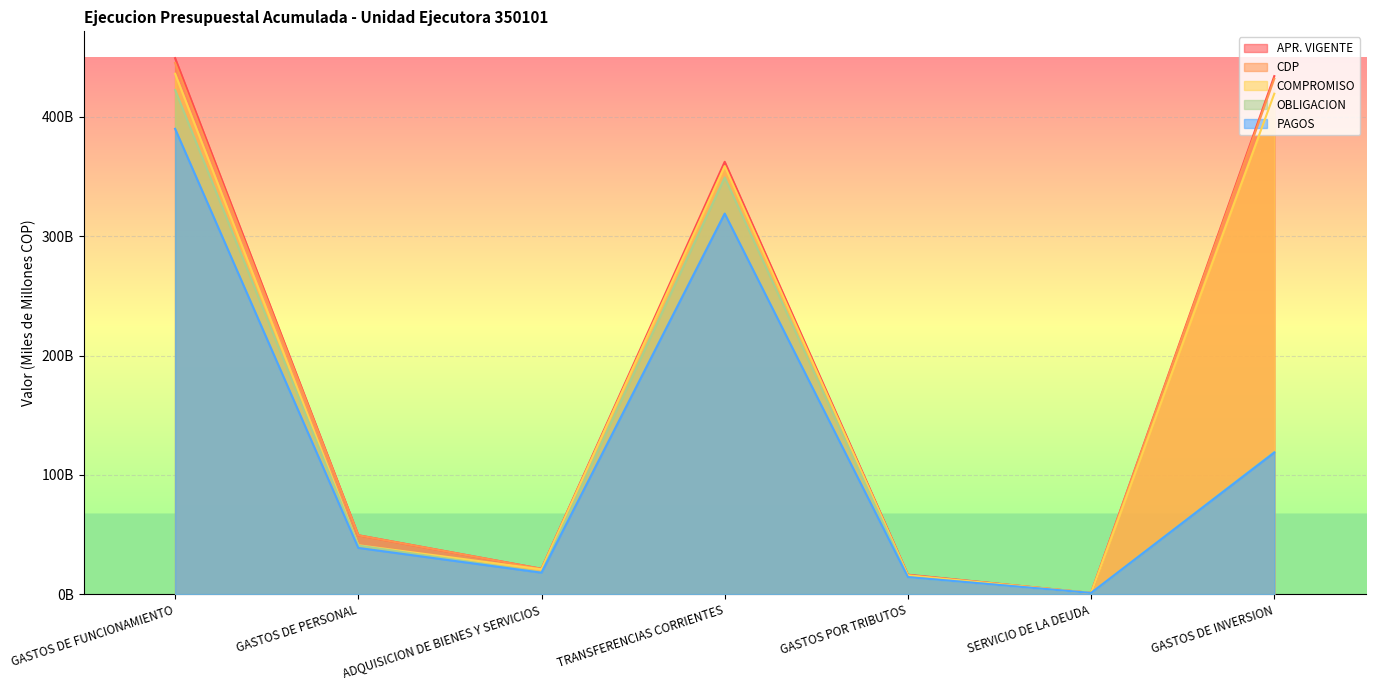

Count the number of categories in the chart.

7